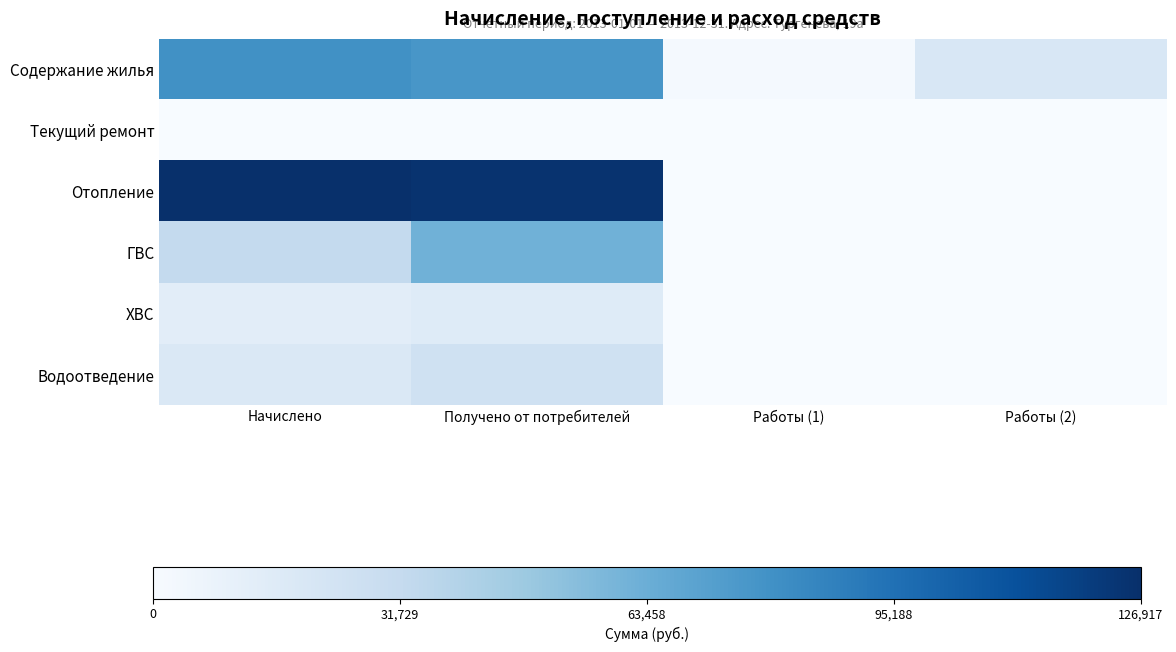

At how many categories does at least one series exceed 88419?

2